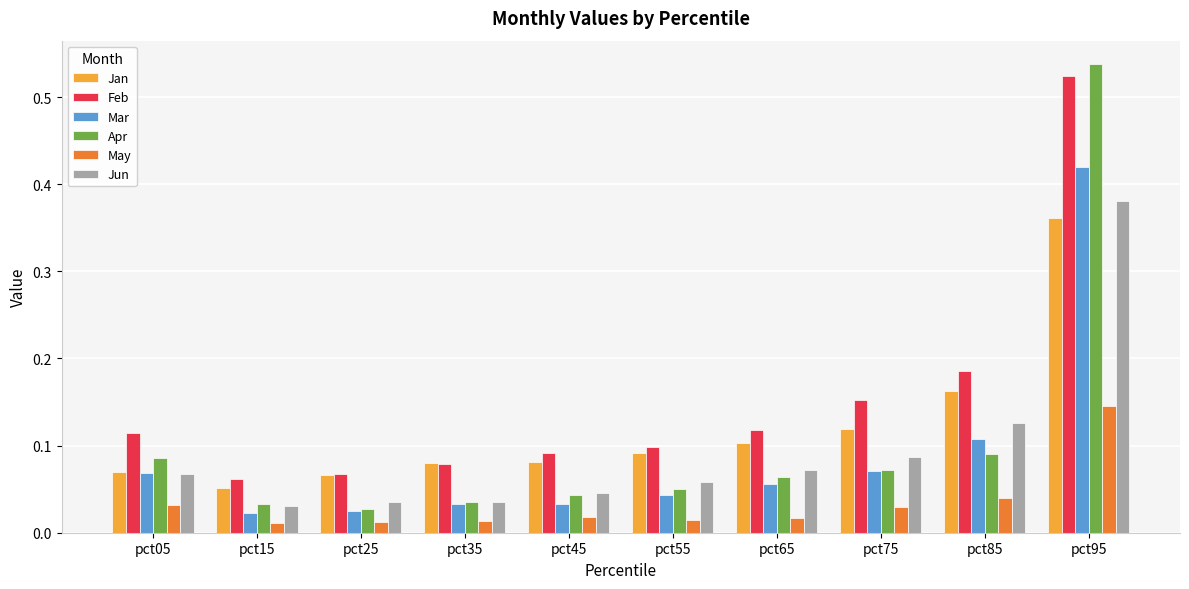

Which series has the largest range (max minus min)?

Apr